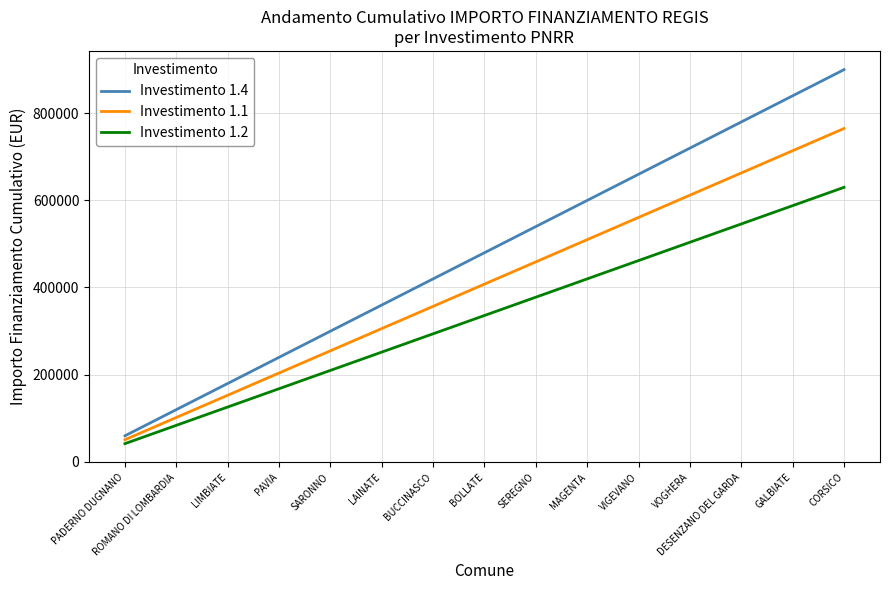

Is it true that Investimento 1.1 equals 764566.5 at CORSICO?

True